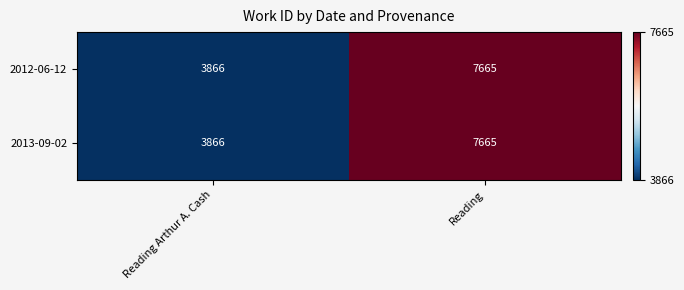

List the labels in order of 2012-06-12 value, smallest first.

Reading Arthur A. Cash, Reading